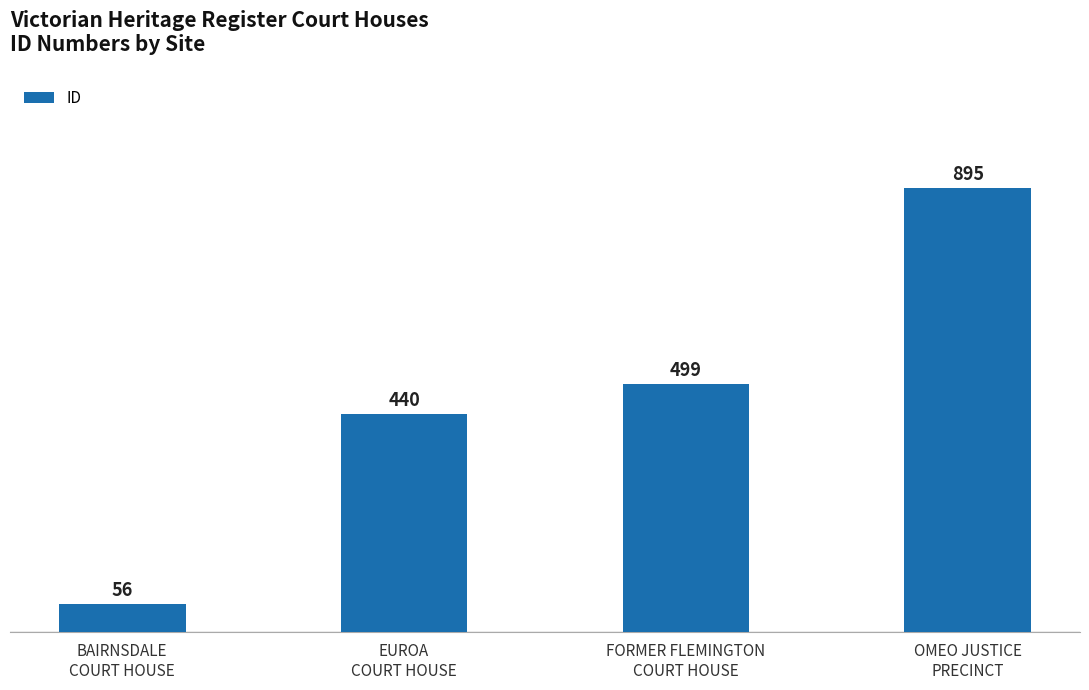

What is the maximum value shown in the chart?

895